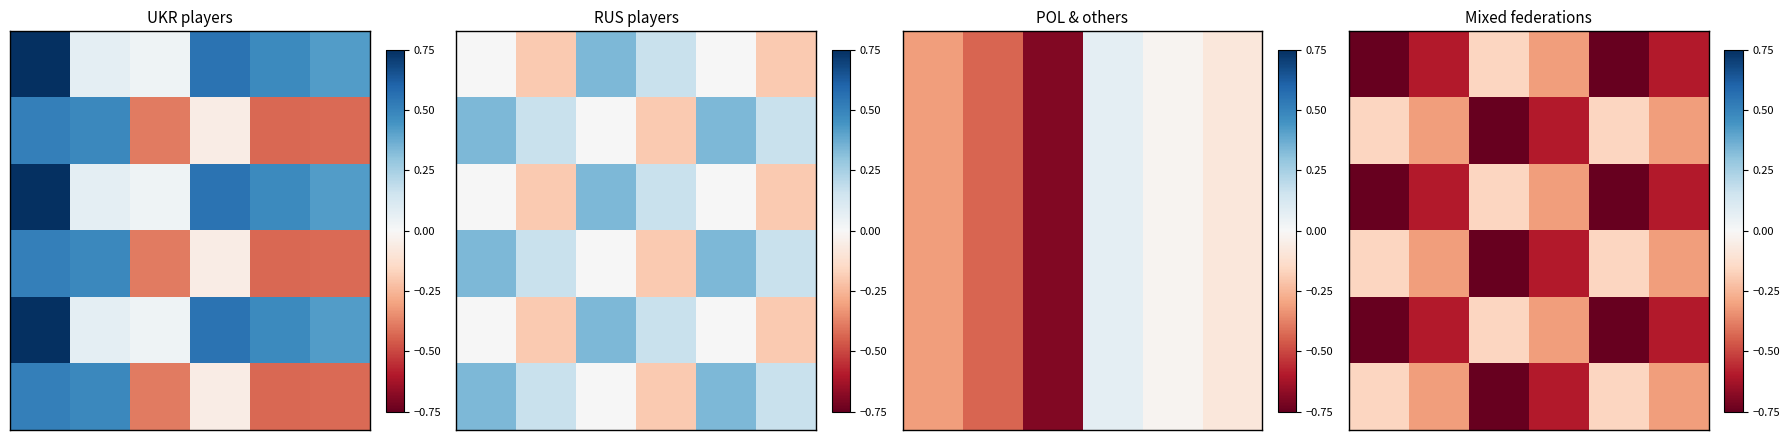

How many series are shown in this chart?

6